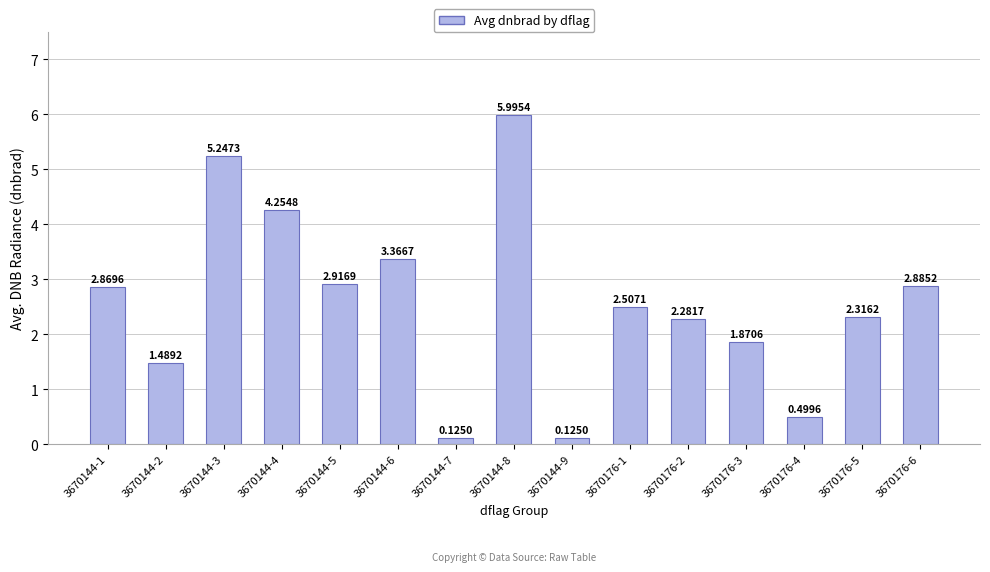

What is the value of the 13th bar from the left?

0.5